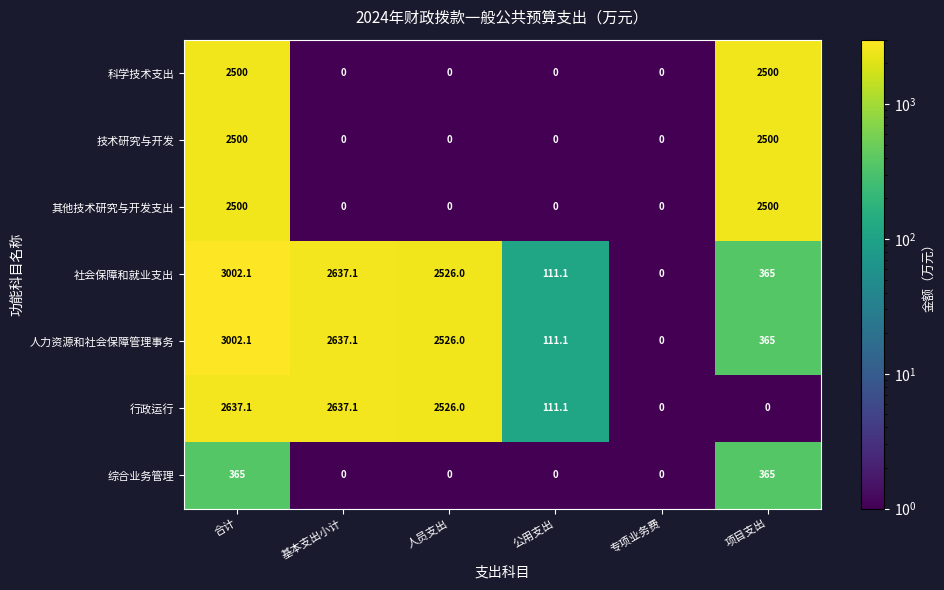

What is the difference between the second highest and minimum values in the 人力资源和社会保障管理事务 series?

2637.1